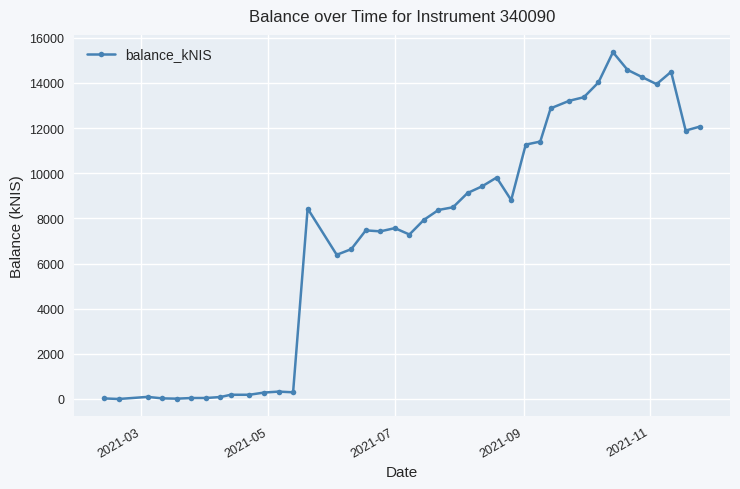

What is the maximum value shown in the chart?

15357.4